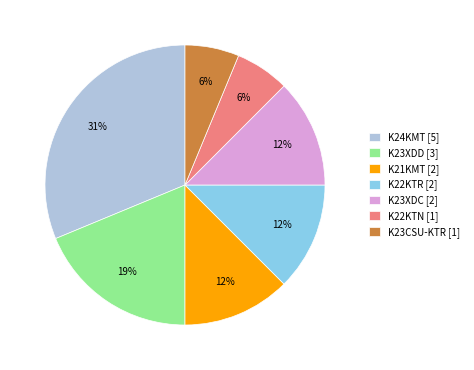

Do K22KTN [1] and K21KMT [2] together represent more than half of the pie?

No